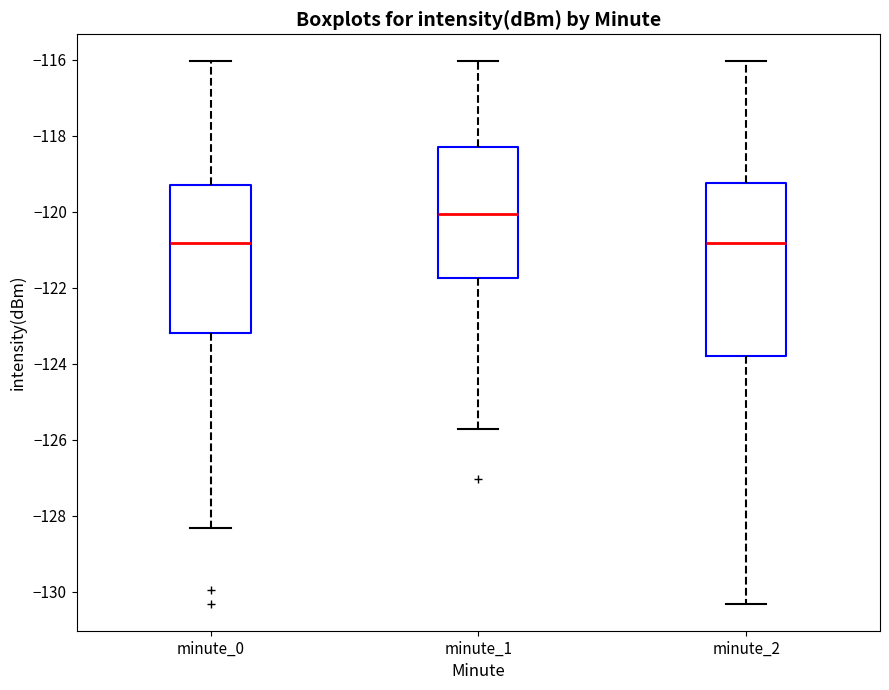

Reading left to right, read every box against the y-axis: the position of its median line, the range the box covers, and the ends of its whiskers. The values are not printed on the chart, so give them approximately, as read against the axis.

minute_0: median -120.8, box -123.2 to -119.4, whiskers -128.4 to -116.0
minute_1: median -120.0, box -121.8 to -118.2, whiskers -125.8 to -116.0
minute_2: median -120.8, box -123.8 to -119.2, whiskers -130.4 to -116.0